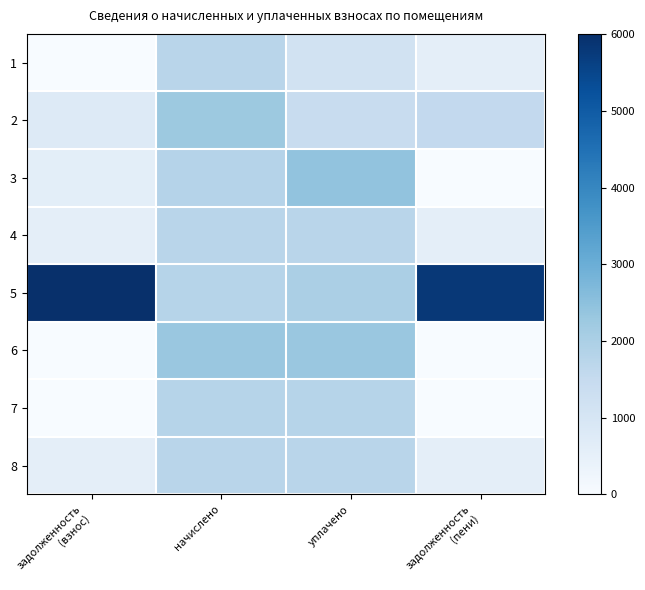

Reading left to right, list all the values displayed in this chart.

1: задолженность
(взнос)=0.0	начислено=1748.7	уплачено=1165.8	задолженность
(пени)=582.9
2: задолженность
(взнос)=756.4	начислено=2269.3	уплачено=1454.4	задолженность
(пени)=1571.3
3: задолженность
(взнос)=609.8	начислено=1829.3	уплачено=2439.1	задолженность
(пени)=0.0
4: задолженность
(взнос)=581.7	начислено=1745.0	уплачено=1745.0	задолженность
(пени)=581.7
5: задолженность
(взнос)=6007.2	начислено=1803.7	уплачено=2000.0	задолженность
(пени)=5810.8
6: задолженность
(взнос)=0.0	начислено=2316.9	уплачено=2316.9	задолженность
(пени)=0.0
7: задолженность
(взнос)=0.0	начислено=1796.3	уплачено=1796.3	задолженность
(пени)=0.0
8: задолженность
(взнос)=586.6	начислено=1759.7	уплачено=1759.7	задолженность
(пени)=586.6